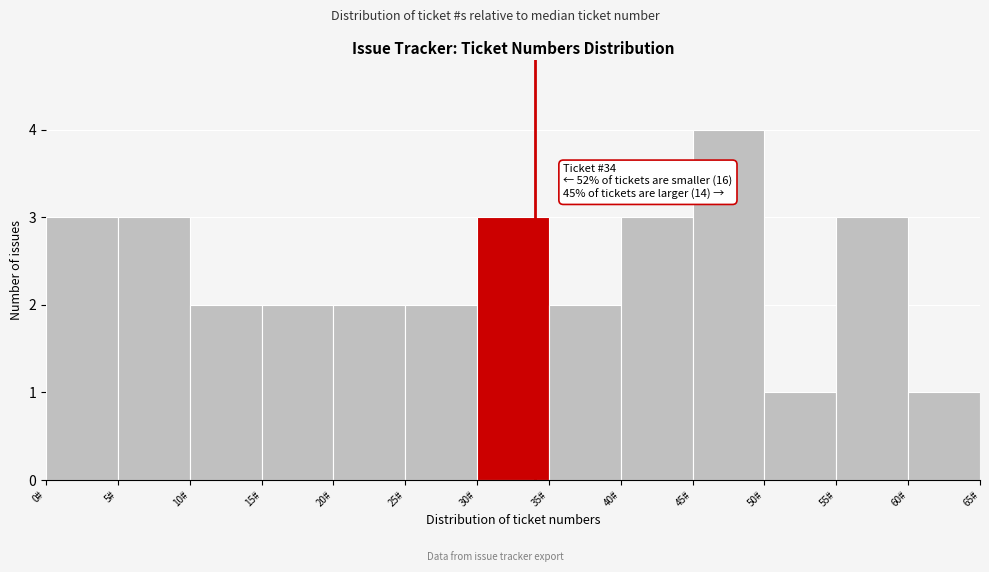

Over which range of the x-axis is the bar tallest?

45 to 50